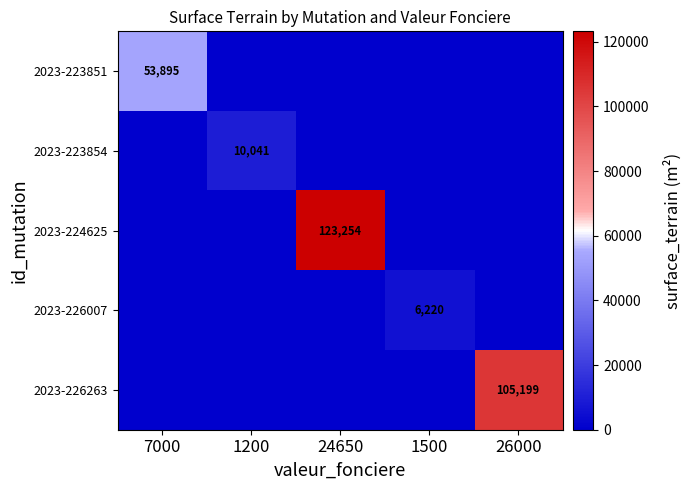

What is the total value across all series at 1500?

6220